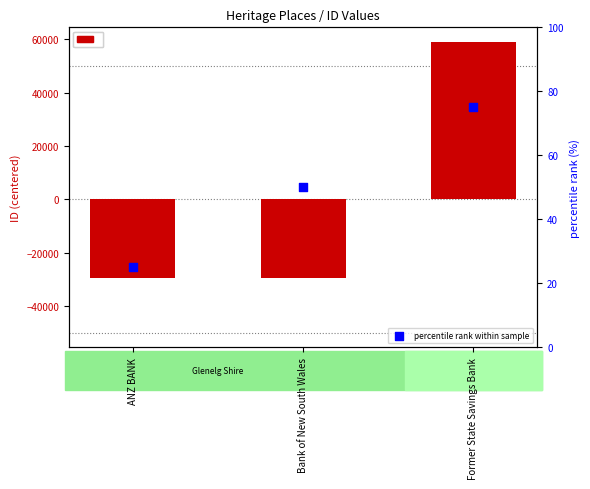

Which series has the largest total across all categories?

percentile rank within sample